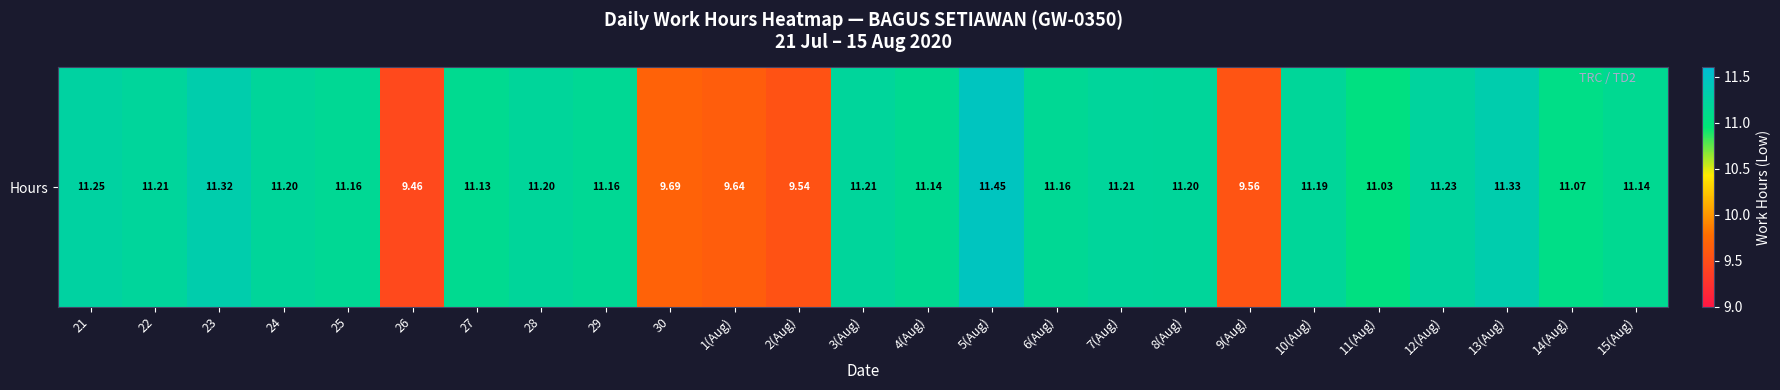

What is the difference between the values at 4(Aug) and 11(Aug)?

0.1